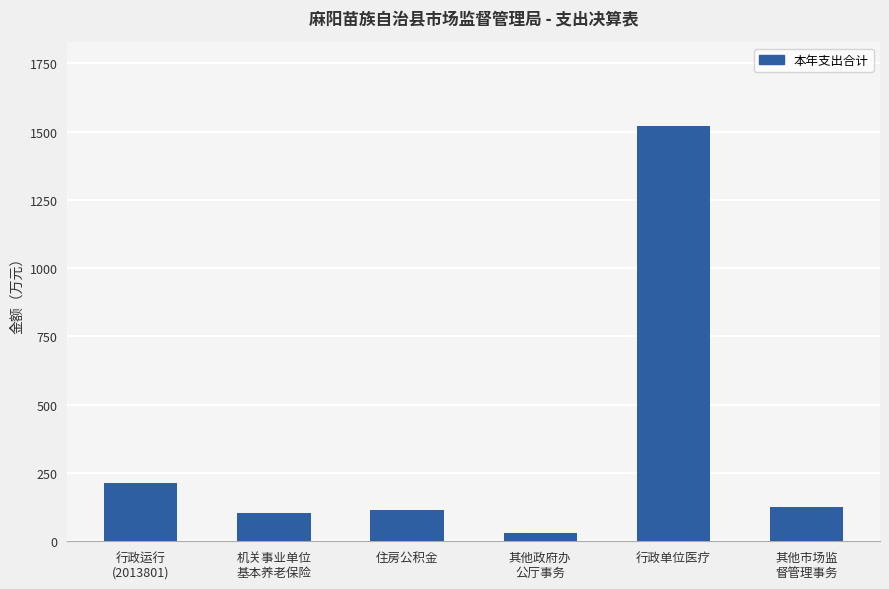

The value at 行政单位医疗 is 942.5. True or false?

False